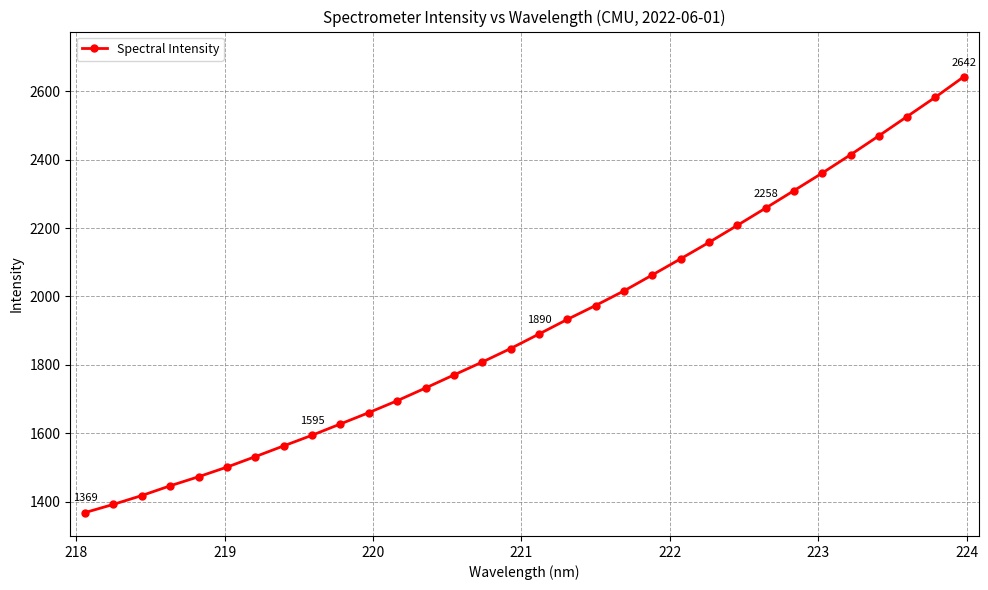

How many lines are shown in the chart?

1